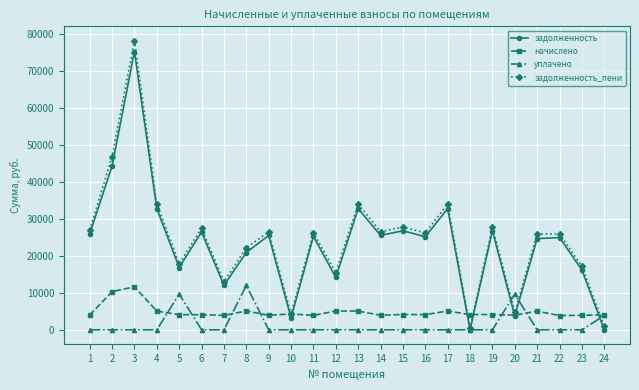

How many distinct data groups are displayed?

4